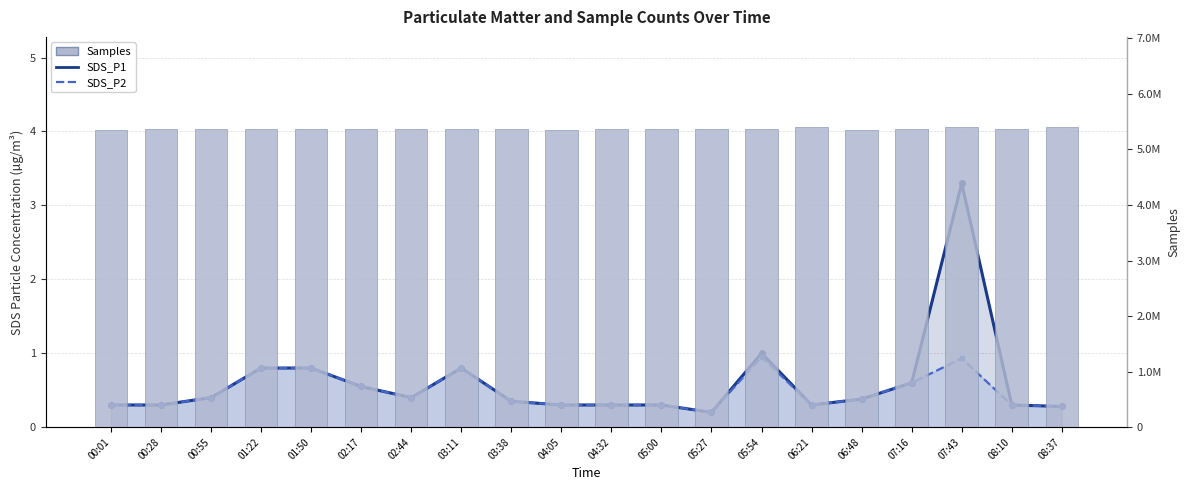

Are the bars horizontal?

No